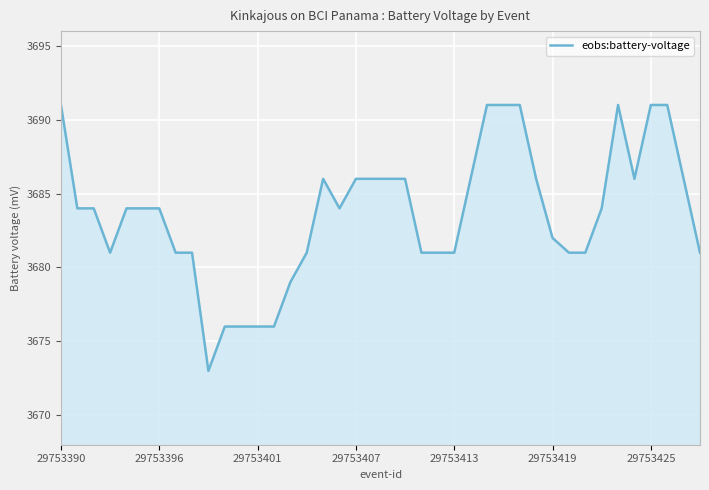

What is the difference between the maximum and minimum values?

18